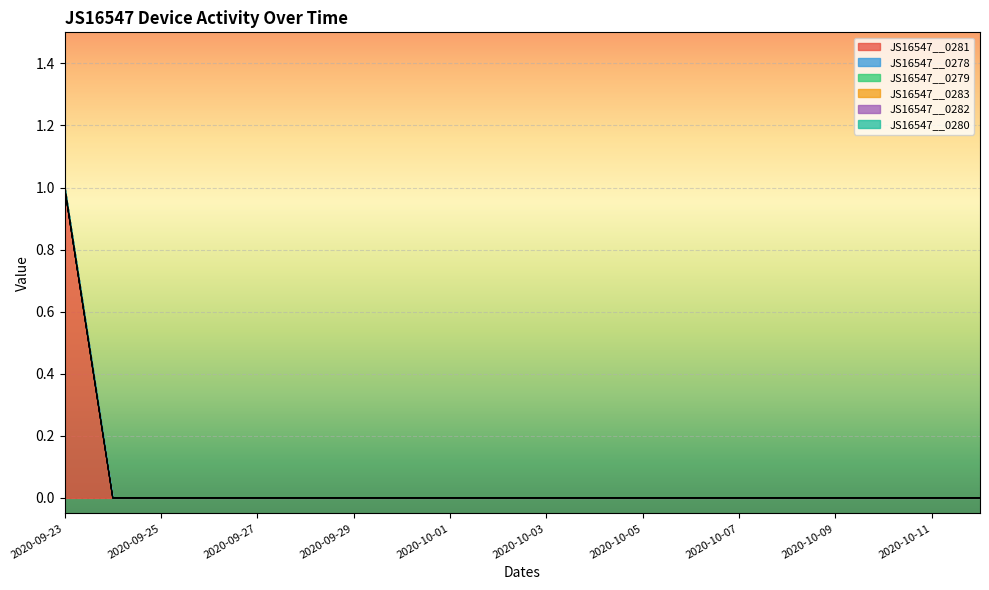

Reading left to right, list all the values displayed in this chart.

JS16547__0281: 2020-09-23=1	2020-09-24=0	2020-09-25=0	2020-09-26=0	2020-09-27=0	2020-09-28=0	2020-09-29=0	2020-09-30=0	2020-10-01=0	2020-10-02=0	2020-10-03=0	2020-10-04=0	2020-10-05=0	2020-10-06=0	2020-10-07=0	2020-10-08=0	2020-10-09=0	2020-10-10=0	2020-10-11=0	2020-10-12=0
JS16547__0278: 2020-09-23=0	2020-09-24=0	2020-09-25=0	2020-09-26=0	2020-09-27=0	2020-09-28=0	2020-09-29=0	2020-09-30=0	2020-10-01=0	2020-10-02=0	2020-10-03=0	2020-10-04=0	2020-10-05=0	2020-10-06=0	2020-10-07=0	2020-10-08=0	2020-10-09=0	2020-10-10=0	2020-10-11=0	2020-10-12=0
JS16547__0279: 2020-09-23=0	2020-09-24=0	2020-09-25=0	2020-09-26=0	2020-09-27=0	2020-09-28=0	2020-09-29=0	2020-09-30=0	2020-10-01=0	2020-10-02=0	2020-10-03=0	2020-10-04=0	2020-10-05=0	2020-10-06=0	2020-10-07=0	2020-10-08=0	2020-10-09=0	2020-10-10=0	2020-10-11=0	2020-10-12=0
JS16547__0283: 2020-09-23=0	2020-09-24=0	2020-09-25=0	2020-09-26=0	2020-09-27=0	2020-09-28=0	2020-09-29=0	2020-09-30=0	2020-10-01=0	2020-10-02=0	2020-10-03=0	2020-10-04=0	2020-10-05=0	2020-10-06=0	2020-10-07=0	2020-10-08=0	2020-10-09=0	2020-10-10=0	2020-10-11=0	2020-10-12=0
JS16547__0282: 2020-09-23=0	2020-09-24=0	2020-09-25=0	2020-09-26=0	2020-09-27=0	2020-09-28=0	2020-09-29=0	2020-09-30=0	2020-10-01=0	2020-10-02=0	2020-10-03=0	2020-10-04=0	2020-10-05=0	2020-10-06=0	2020-10-07=0	2020-10-08=0	2020-10-09=0	2020-10-10=0	2020-10-11=0	2020-10-12=0
JS16547__0280: 2020-09-23=0	2020-09-24=0	2020-09-25=0	2020-09-26=0	2020-09-27=0	2020-09-28=0	2020-09-29=0	2020-09-30=0	2020-10-01=0	2020-10-02=0	2020-10-03=0	2020-10-04=0	2020-10-05=0	2020-10-06=0	2020-10-07=0	2020-10-08=0	2020-10-09=0	2020-10-10=0	2020-10-11=0	2020-10-12=0